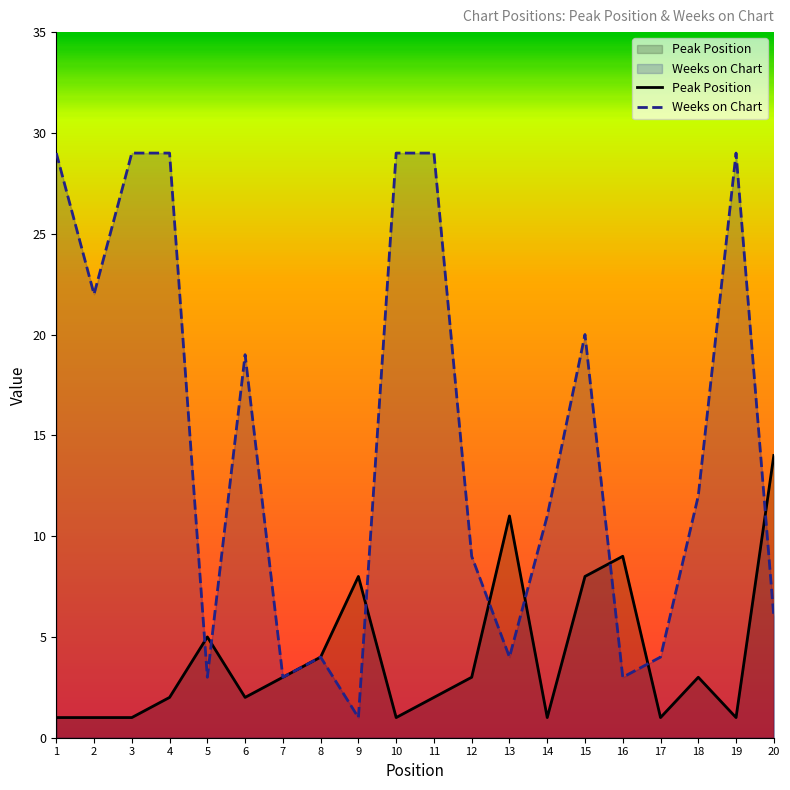

What is the value of the Weeks on Chart point at the 20th from the left?

6